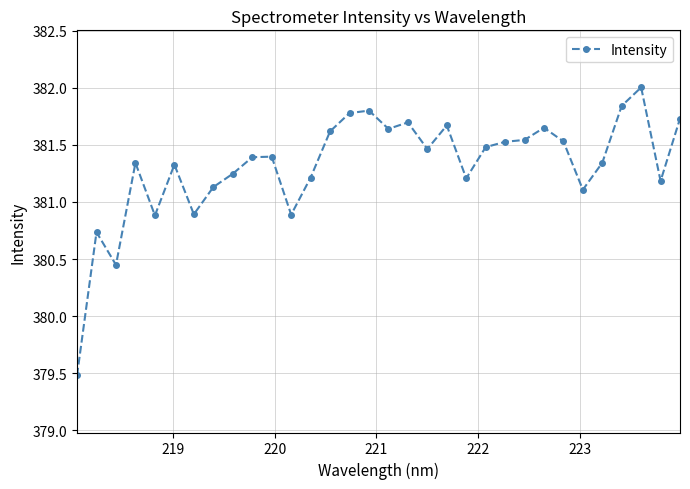

True or false: the data has more than 2 interior local peaks.

True